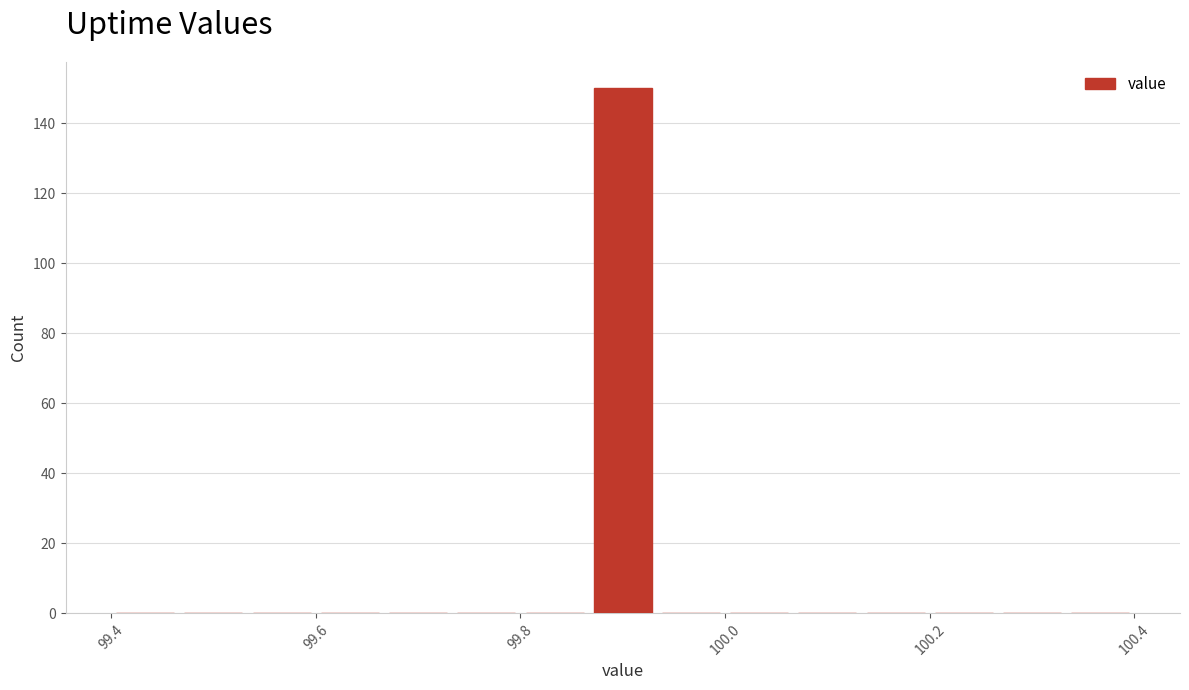

Around what value on the x-axis is the tallest bar? Give the approximate position of its centre, as read against the axis.

99.90